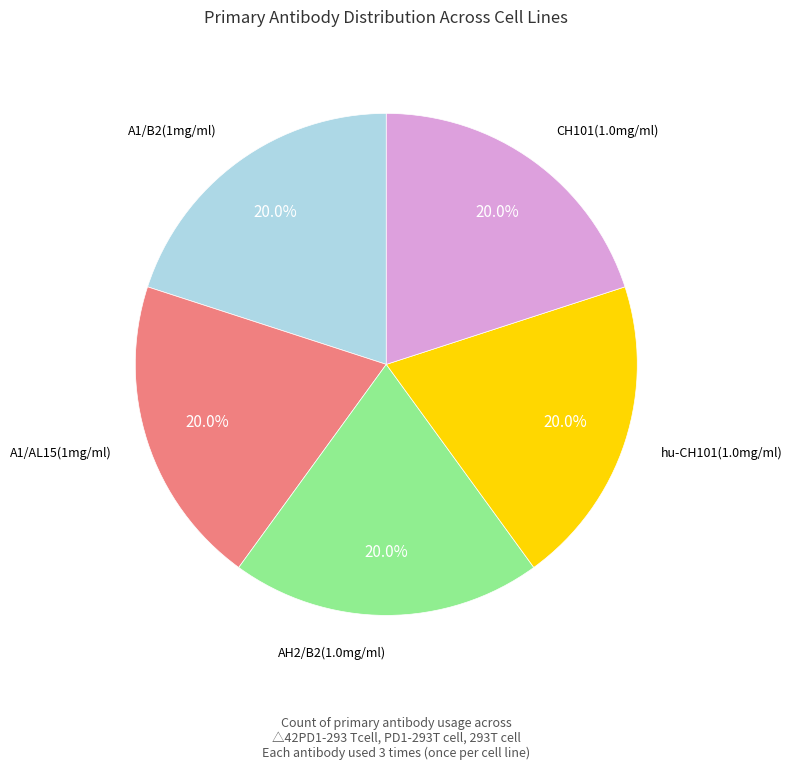

Is it true that AH2/B2(1.0mg/ml) is 20% of the pie?

True